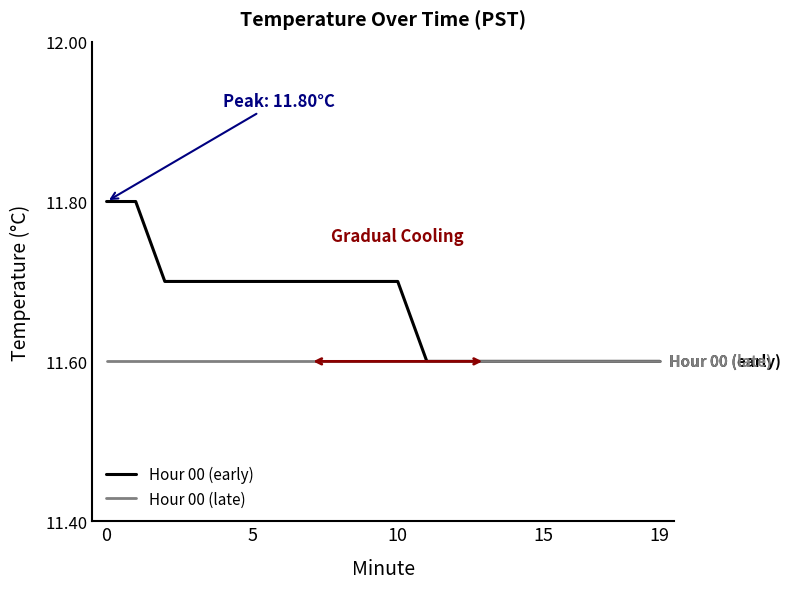

Which series has the widest spread of values?

Hour 00 (early)